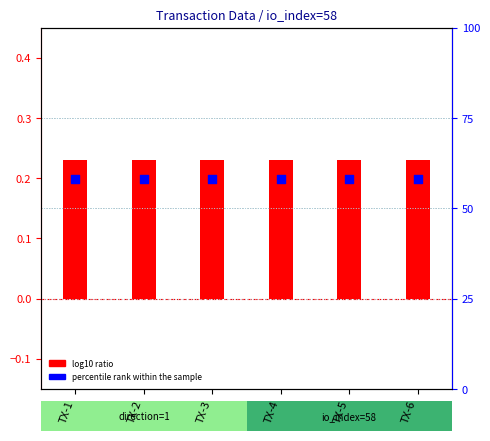

Which series has the largest Y range (max minus min)?

log10 ratio